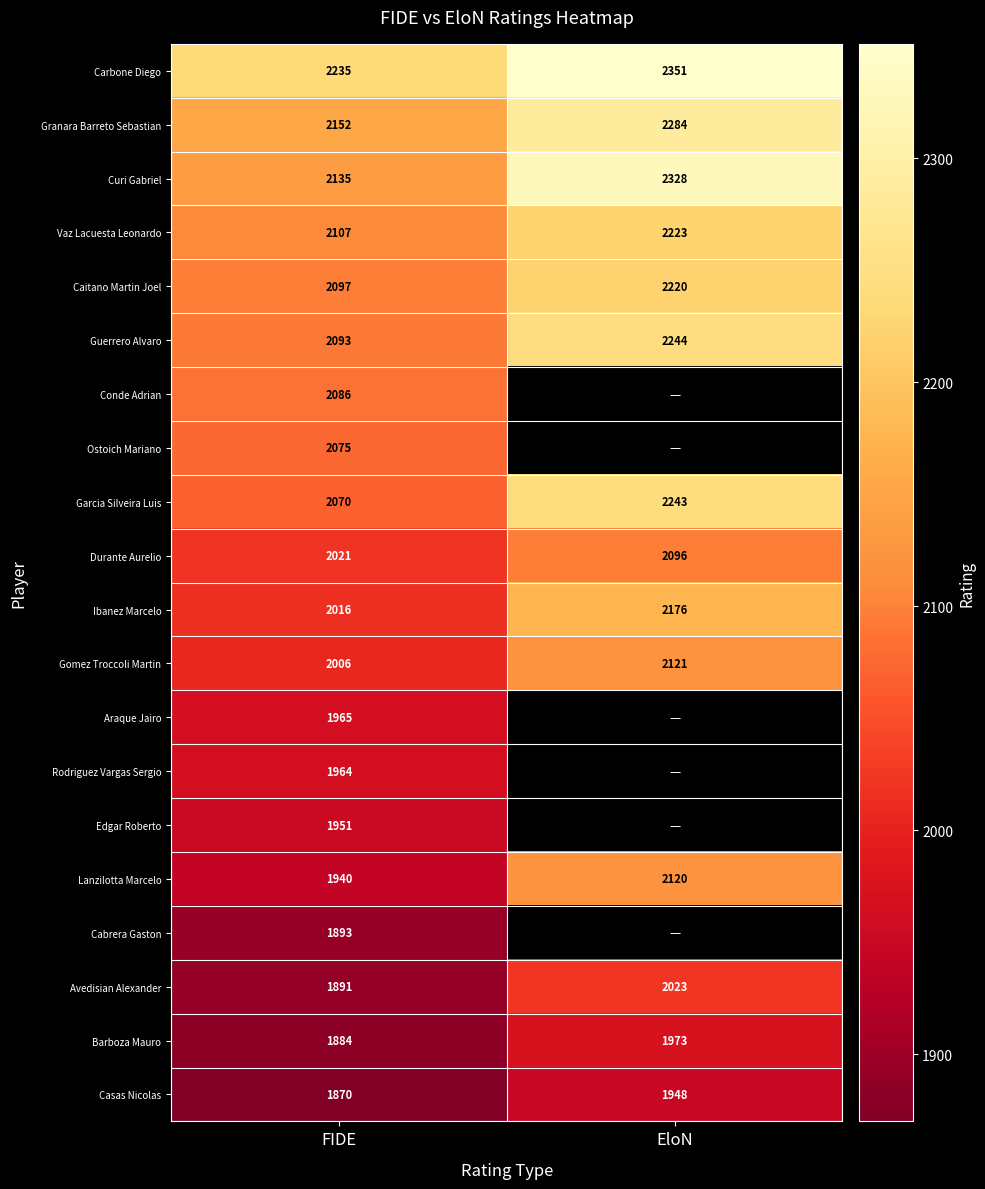

What is the spread (max minus min) of values at FIDE?

365